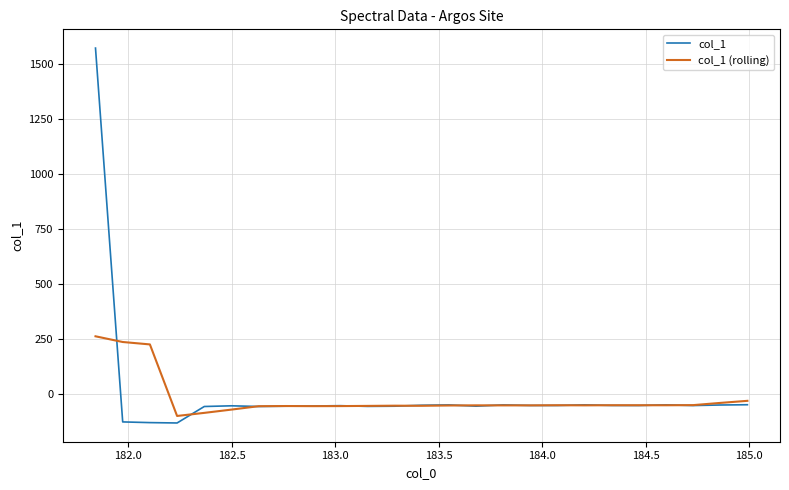

What is the minimum value for col_1 (rolling)?

-97.7